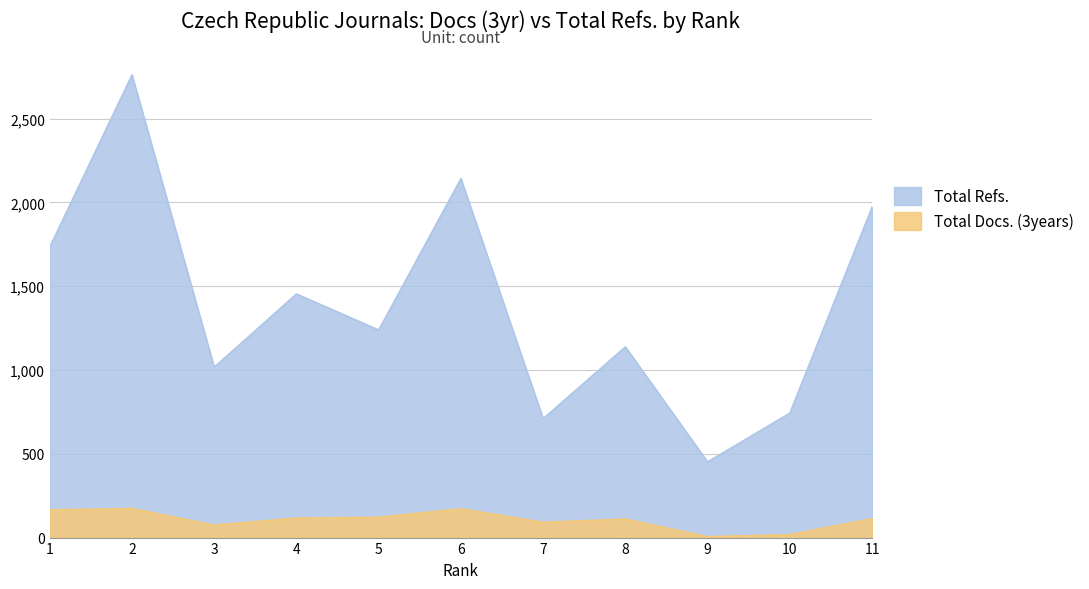

Where is Total Docs. (3years) nearest to the value 90?

7